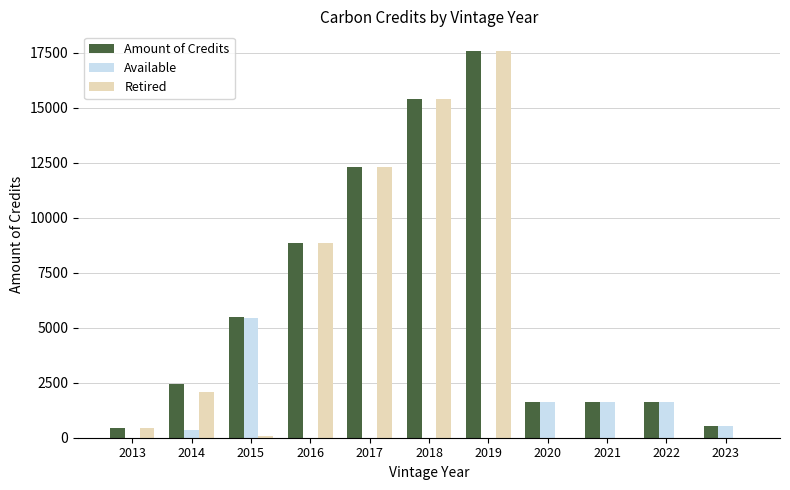

True or false: Available has a value of 3213 at 2013.

False